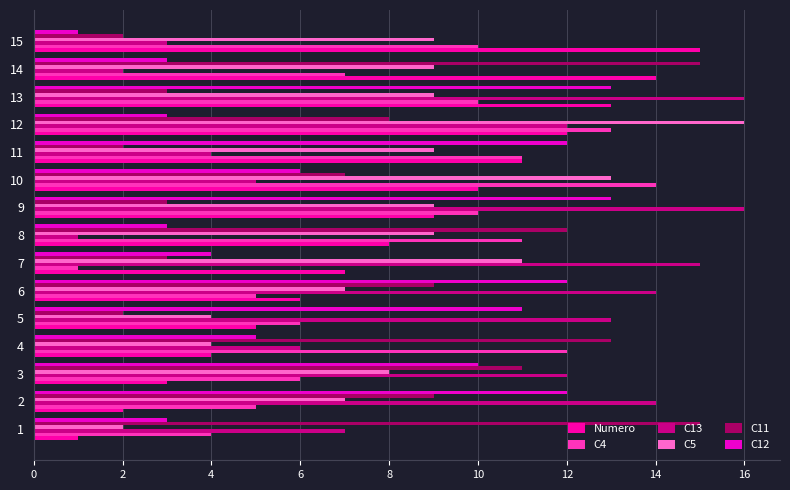

How many values in the C4 series are below 10?

7